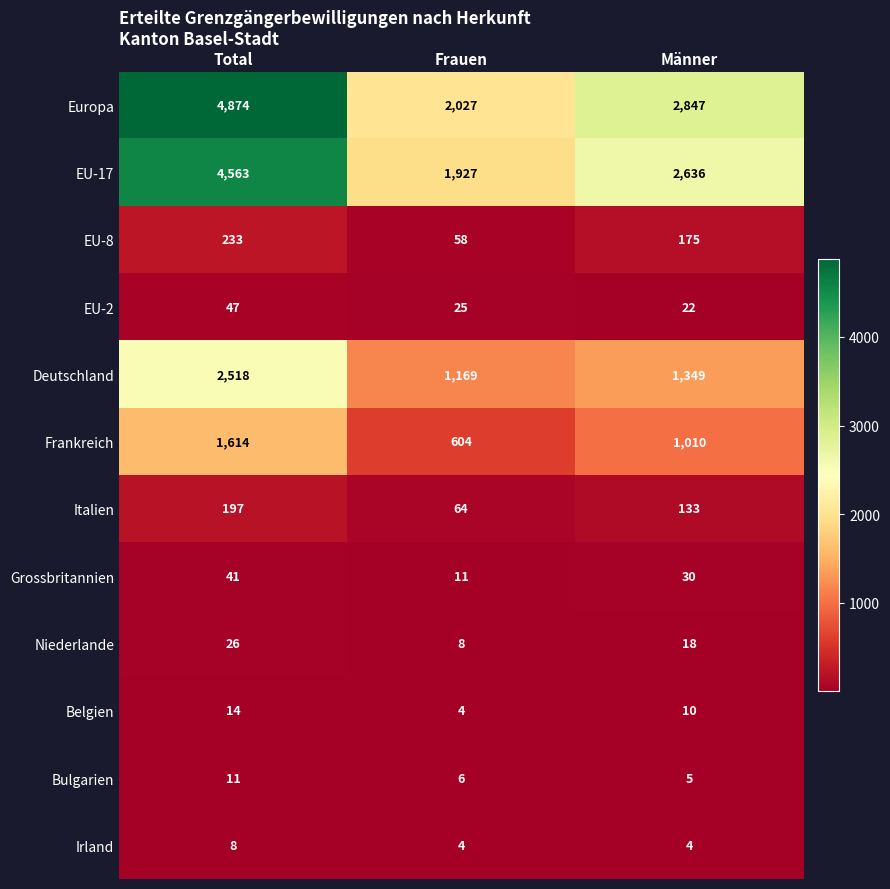

Which series changed the most between Frauen and Männer?

Europa